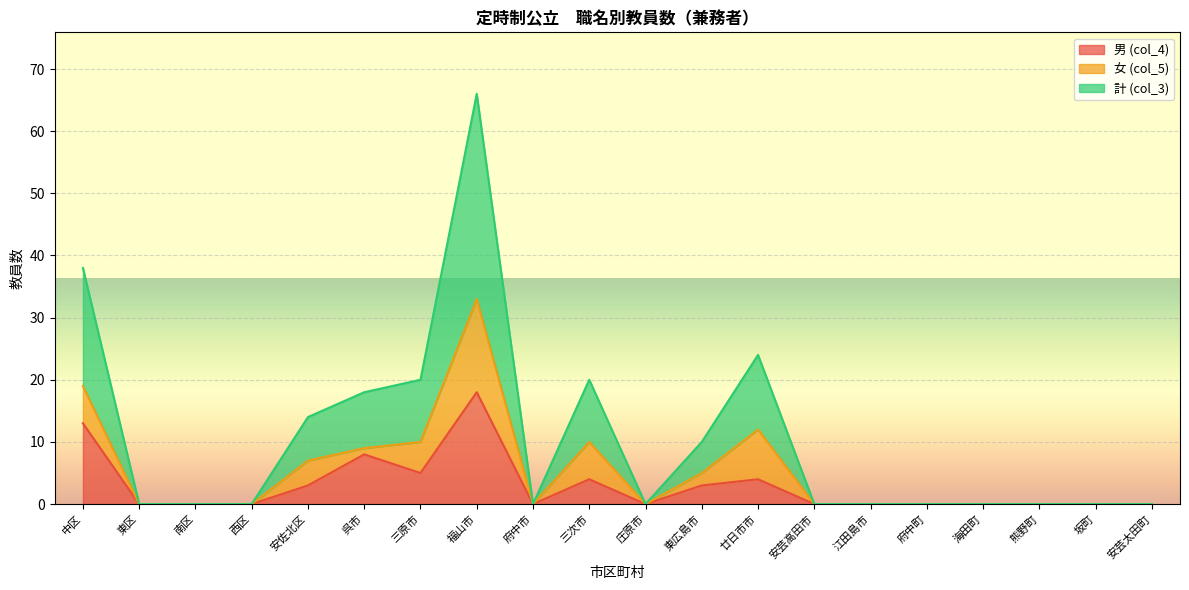

Between 三原市 and 南区, which is larger?

三原市